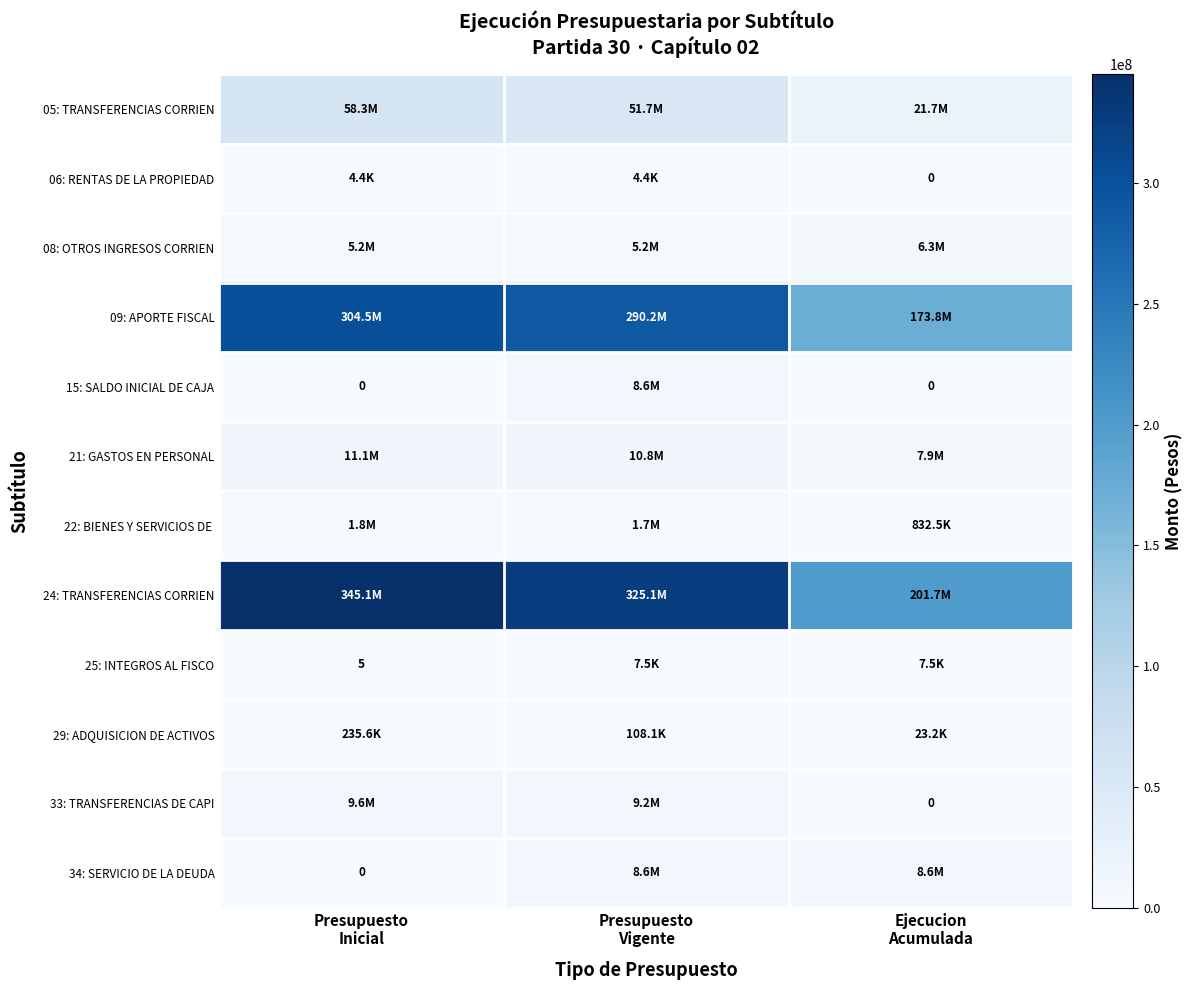

The value of 25: INTEGROS AL FISCO at Ejecucion Acumulada is 7459. True or false?

True